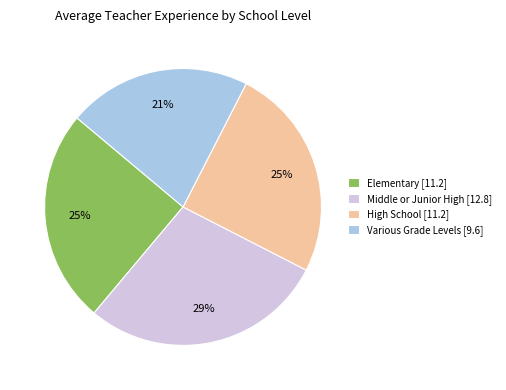

To the nearest percent, what is the average slice percentage?

25%